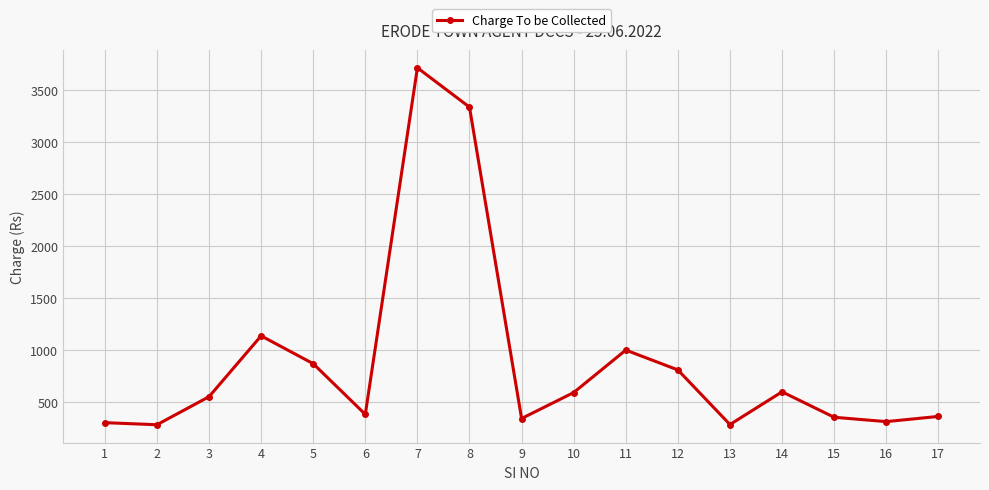

What is the smallest value displayed?

280